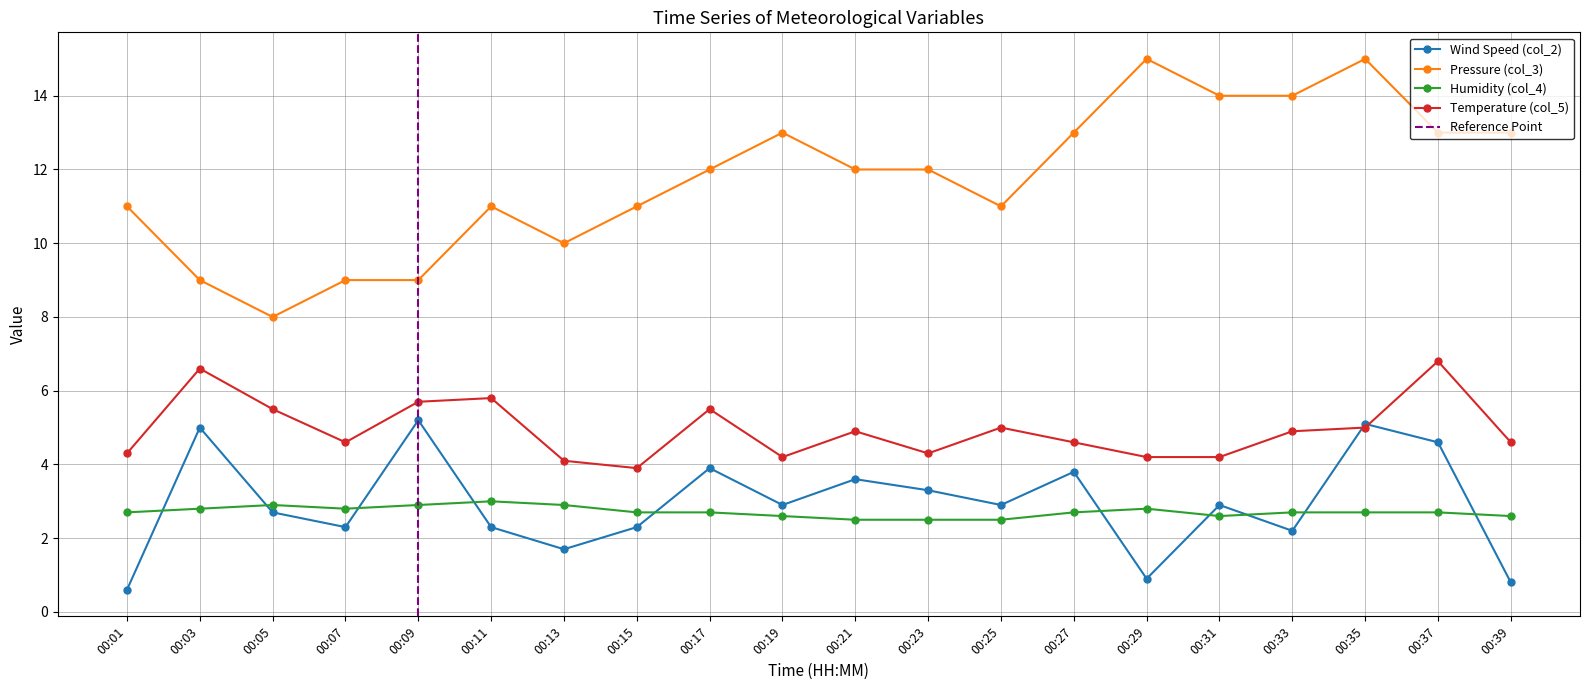

How many times do col_2 and col_5 cross each other?

2